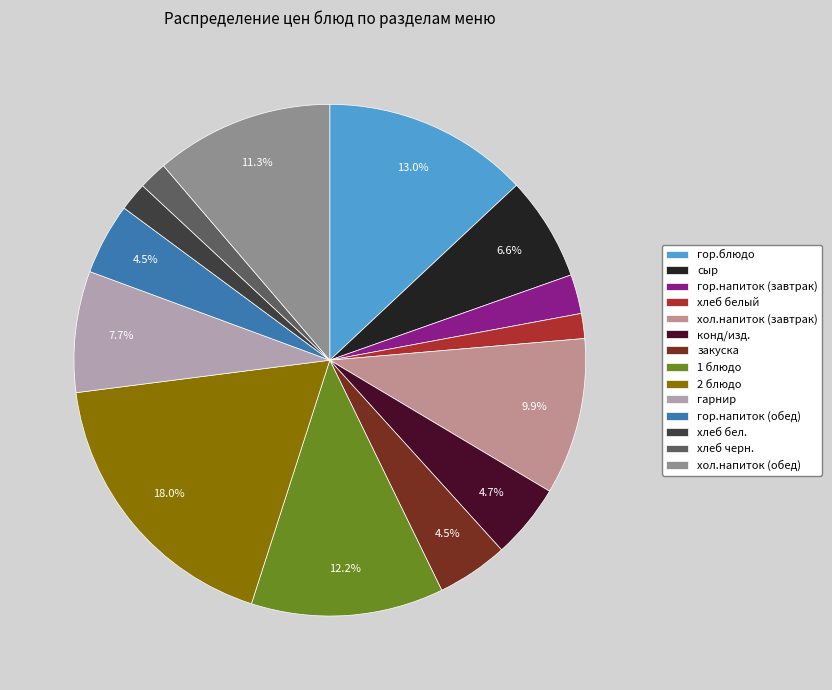

To the nearest percent, what portion does гор.напиток (завтрак) represent?

2%